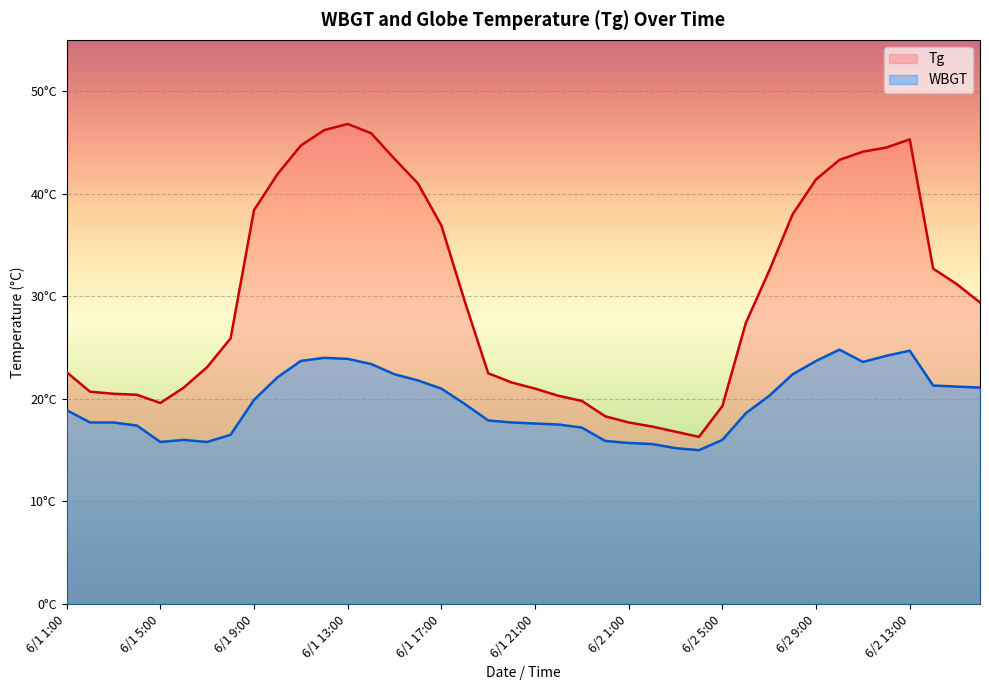

List the series in order of their overall mean, lowest first.

WBGT, Tg